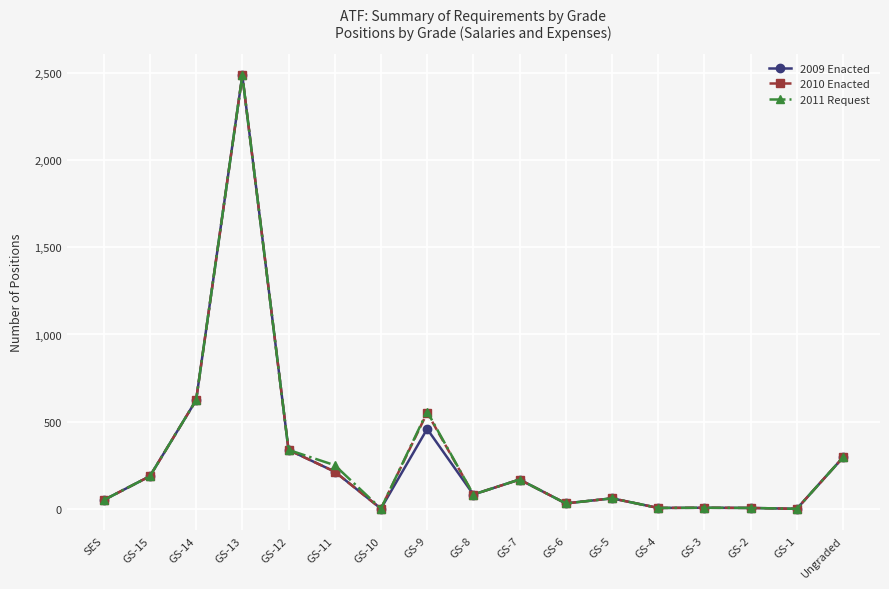

At which label does 2010 Enacted first exceed 82?

GS-15